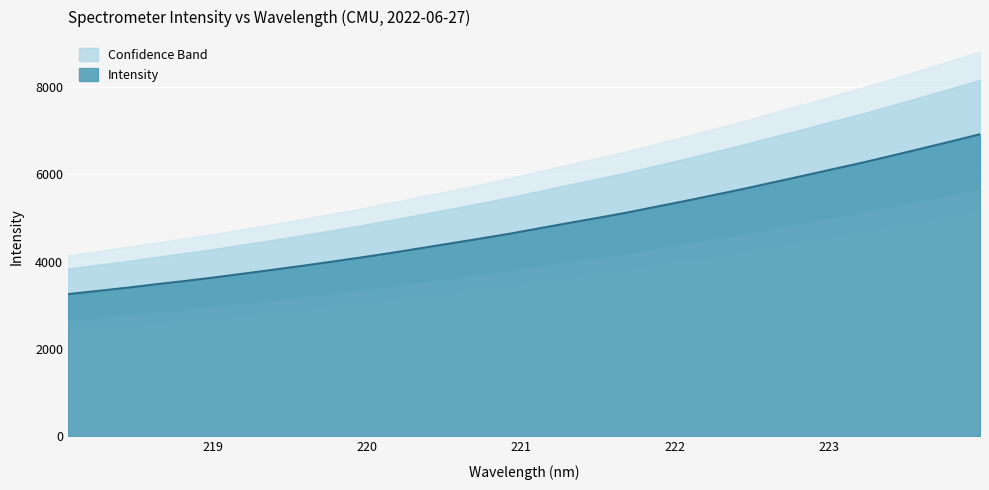

Rank the categories by value from lowest to highest.

218.0596, 218.2508, 218.442, 218.6332, 218.8244, 219.0156, 219.2067, 219.3979, 219.589, 219.7801, 219.9712, 220.1623, 220.3533, 220.5444, 220.7354, 220.9264, 221.1174, 221.3083, 221.4993, 221.6902, 221.8812, 222.0721, 222.263, 222.4538, 222.6447, 222.8355, 223.0264, 223.2172, 223.408, 223.5987, 223.7895, 223.9802